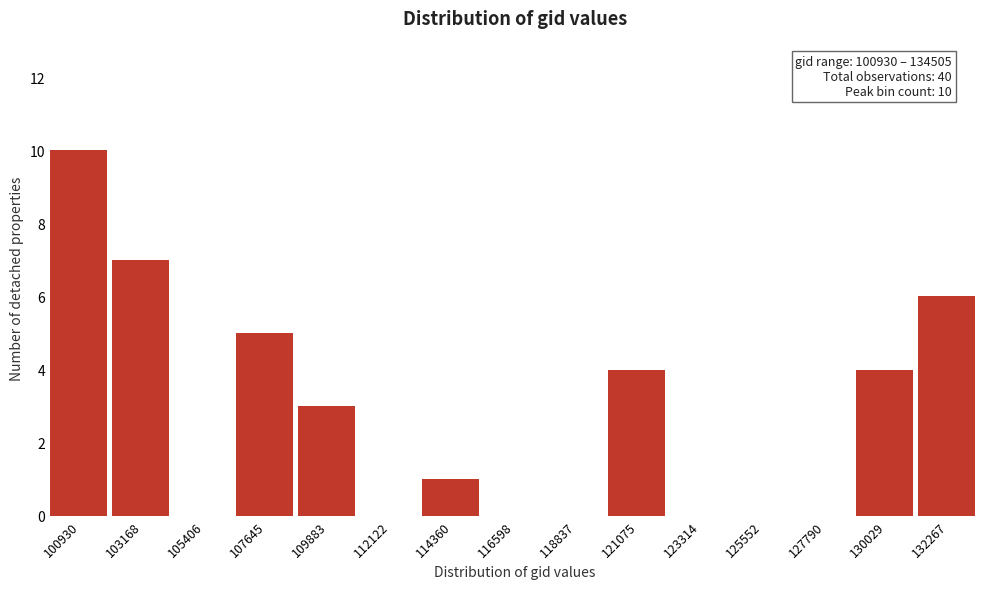

Reading left to right, list all the values displayed in this chart.

100930=10	103168=7	105406=0	107645=5	109883=3	112122=0	114360=1	116598=0	118837=0	121075=4	123314=0	125552=0	127790=0	130029=4	132267=6